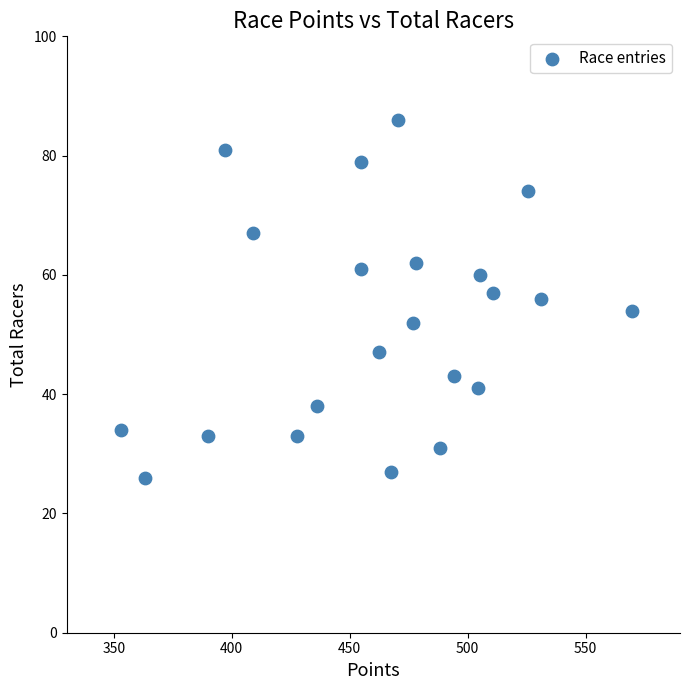

What is the range of Y values (max minus min)?

60